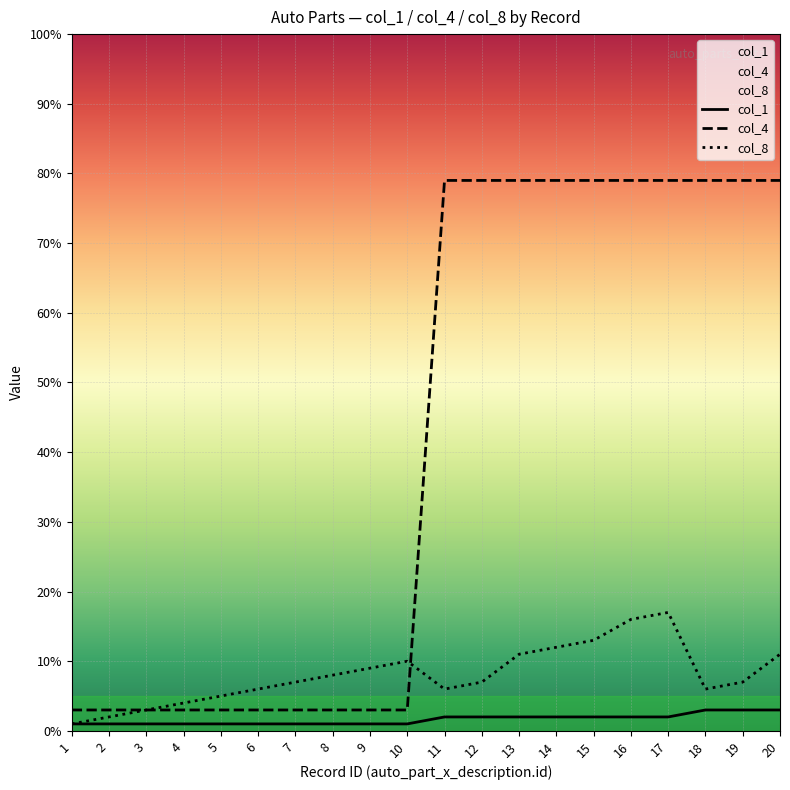

The col_1 series shows 2 at 14. True or false?

True